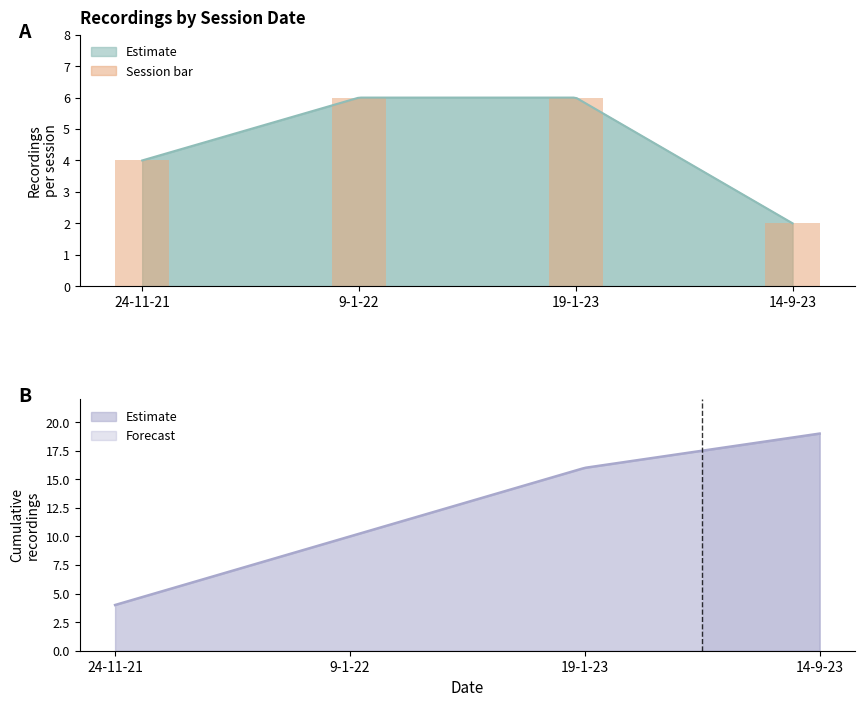

What is the label of the 4th bar from the right?

24-11-21